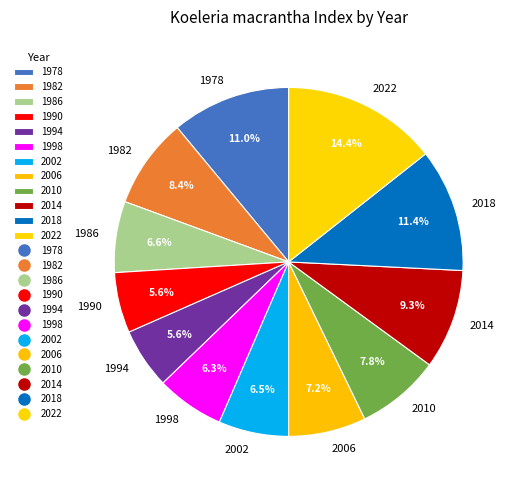

Which slice is the largest?

2022